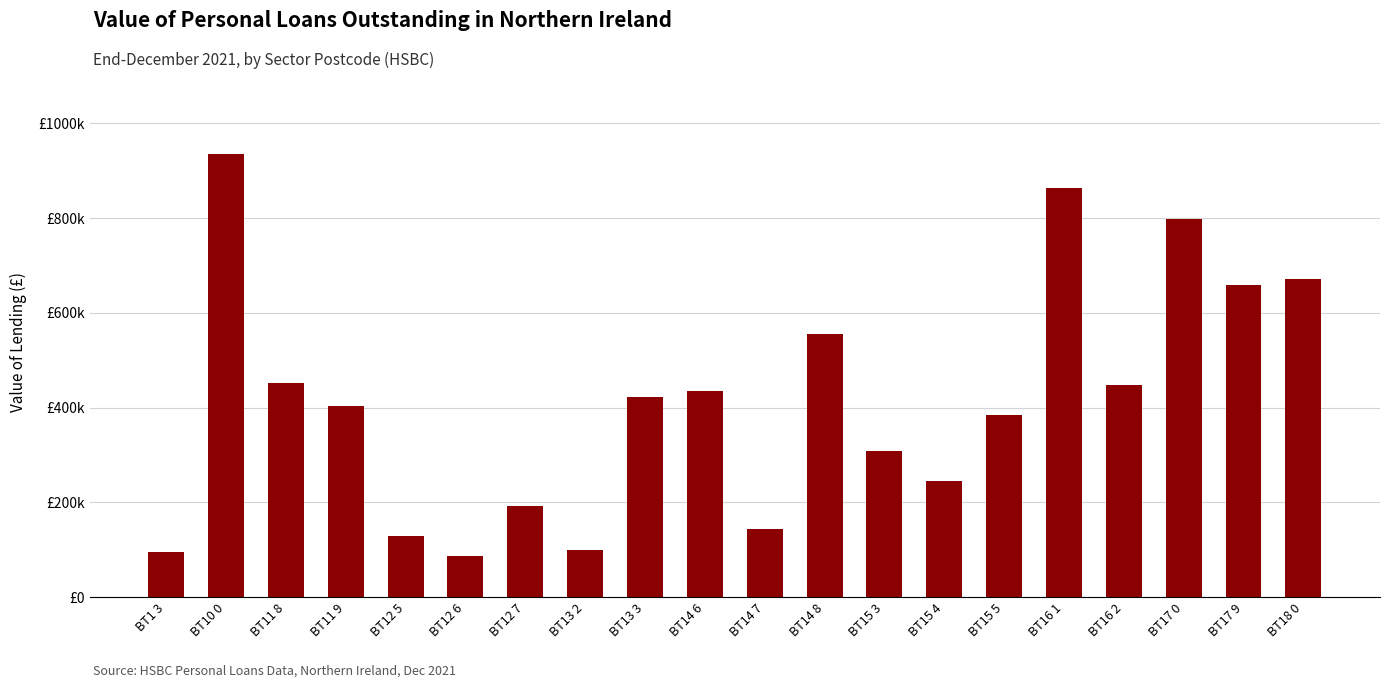

Which label corresponds to the largest value in the chart?

BT10 0